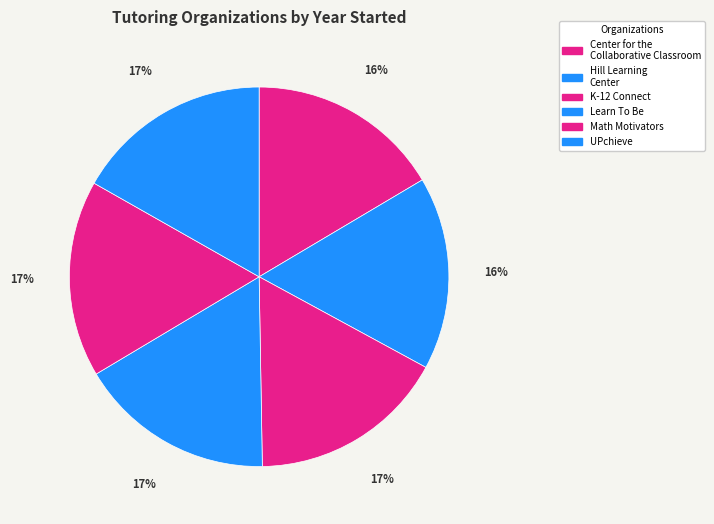

Combined, do Math Motivators and Learn To Be account for over 50%?

No